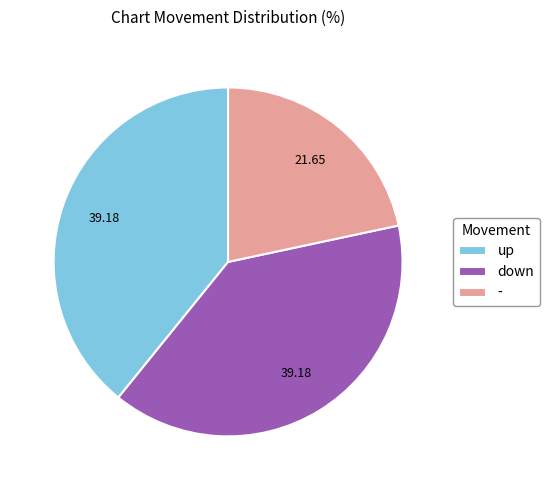

Which slice is the smallest?

-